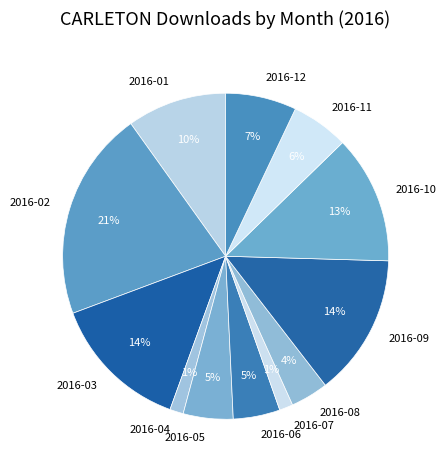

Which has a higher value, 2016-03 or 2016-05?

2016-03